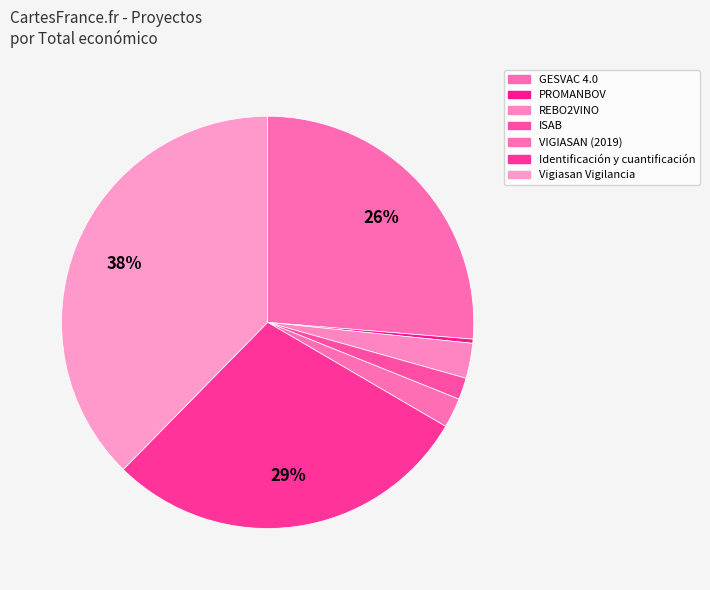

Does Vigiasan Vigilancia represent more than half of the total?

No